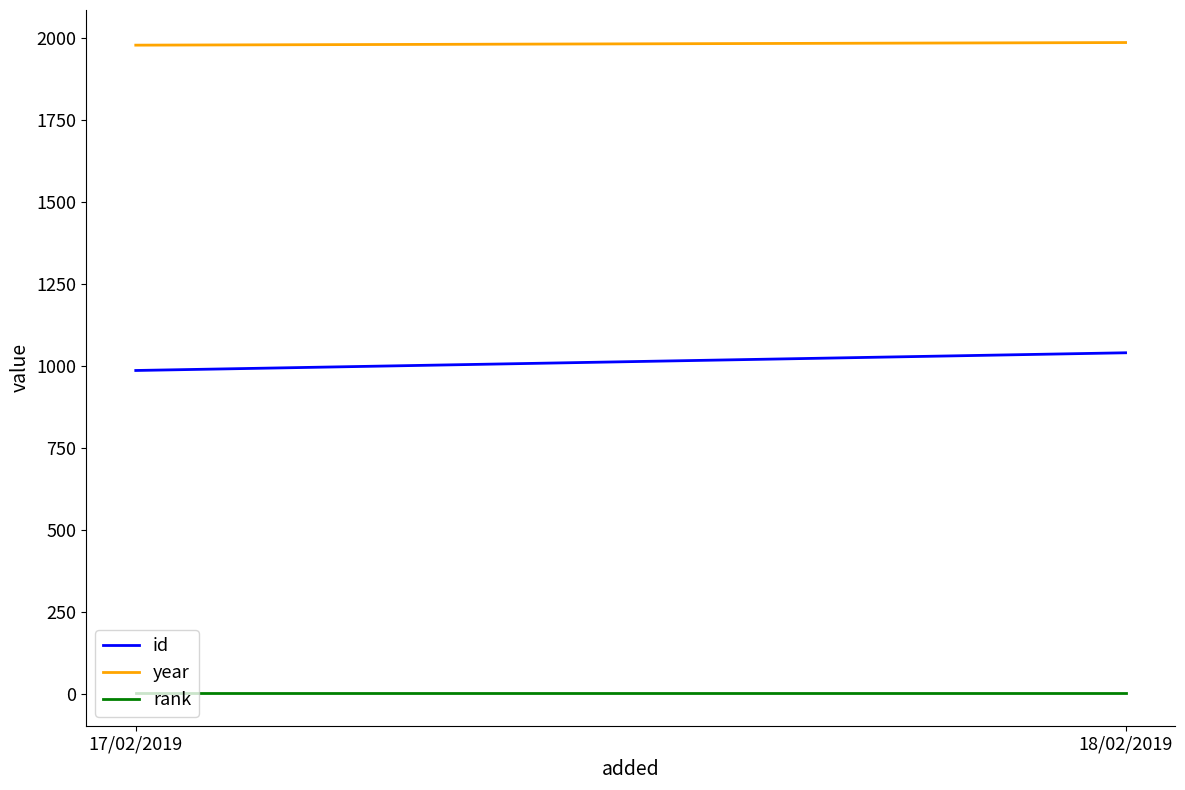

How many lines are shown in the chart?

3